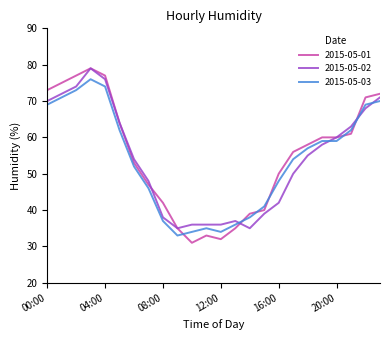

Does the chart display data point markers on the line(s)?

No